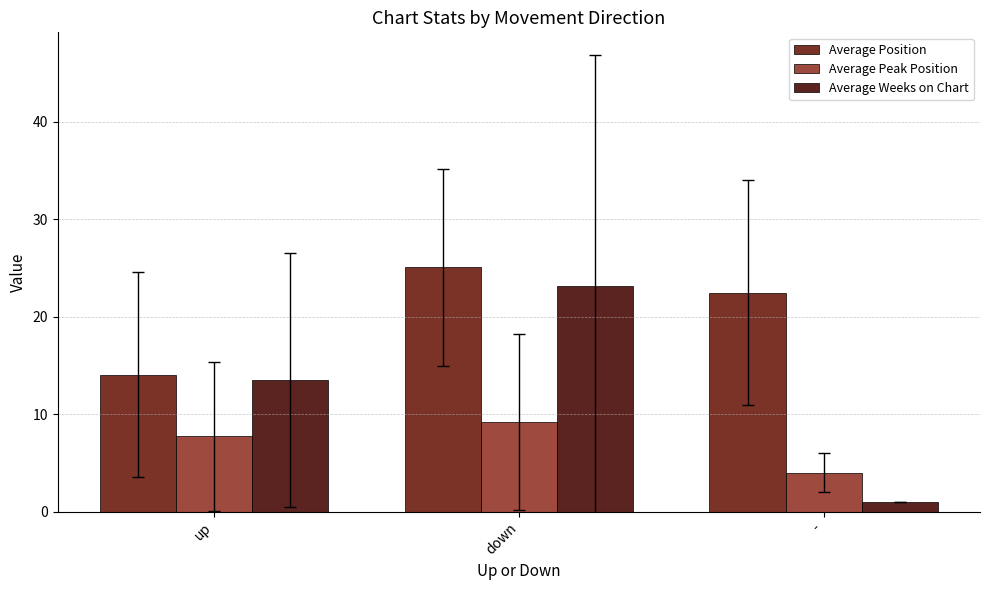

What is the sum of all Average Position values?

61.7